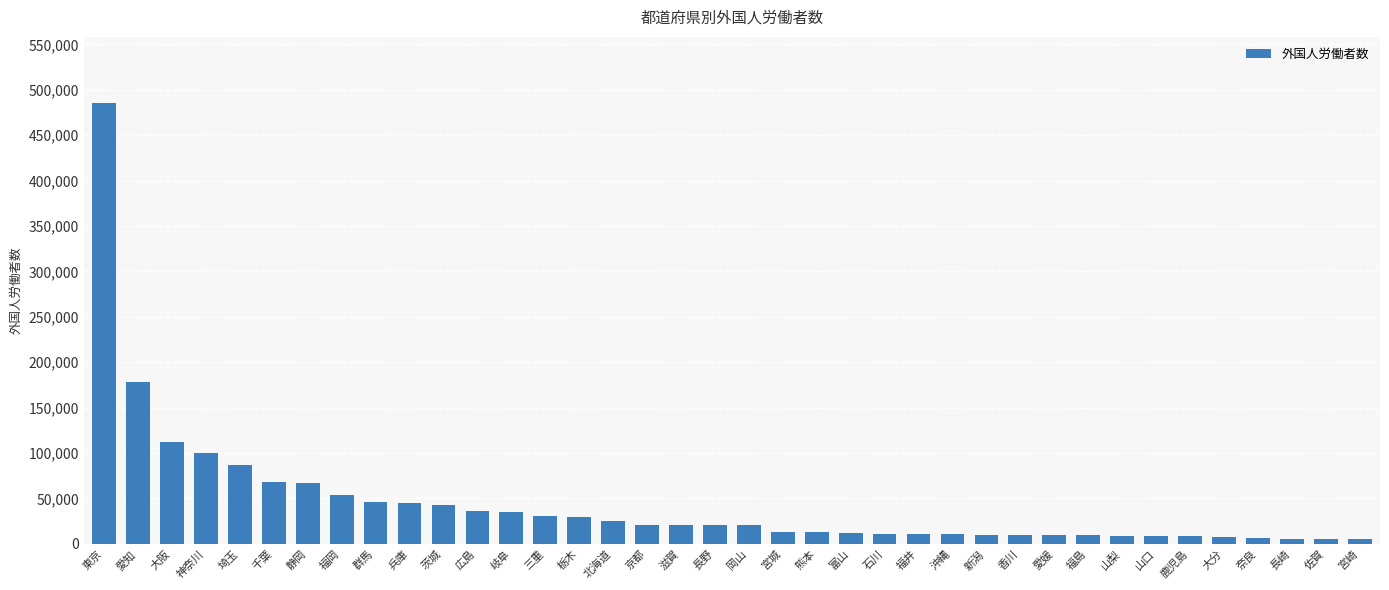

What is the label of the 9th bar from the left?

群馬